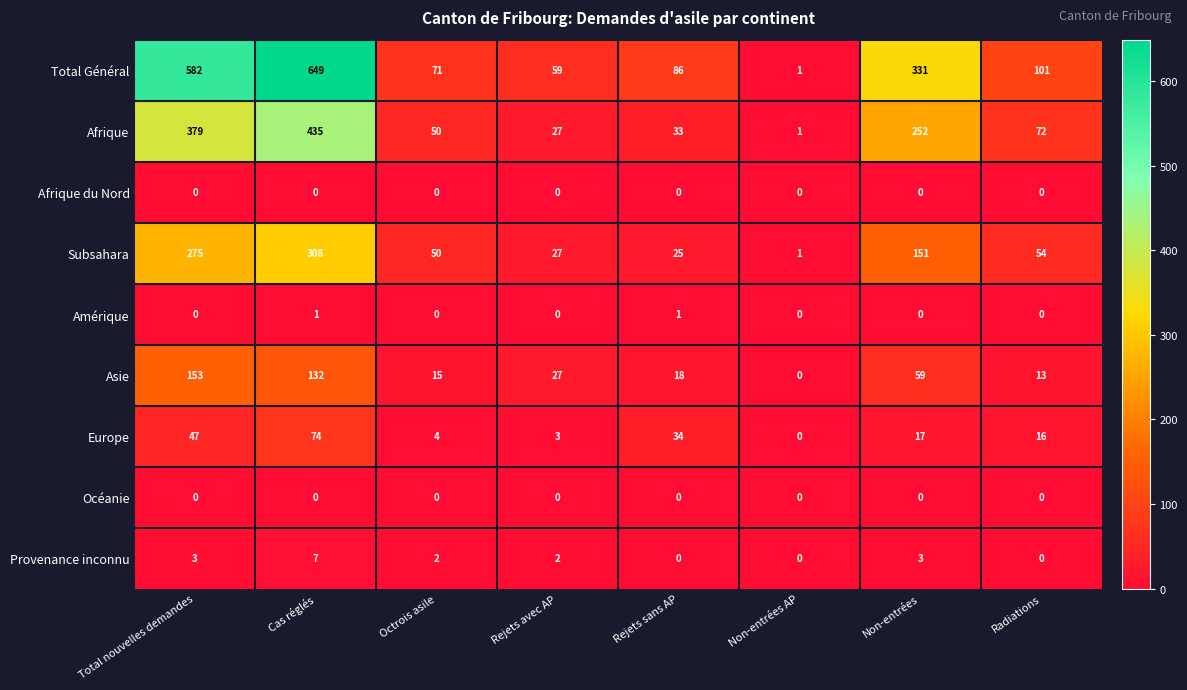

How many data points does each series have?

8